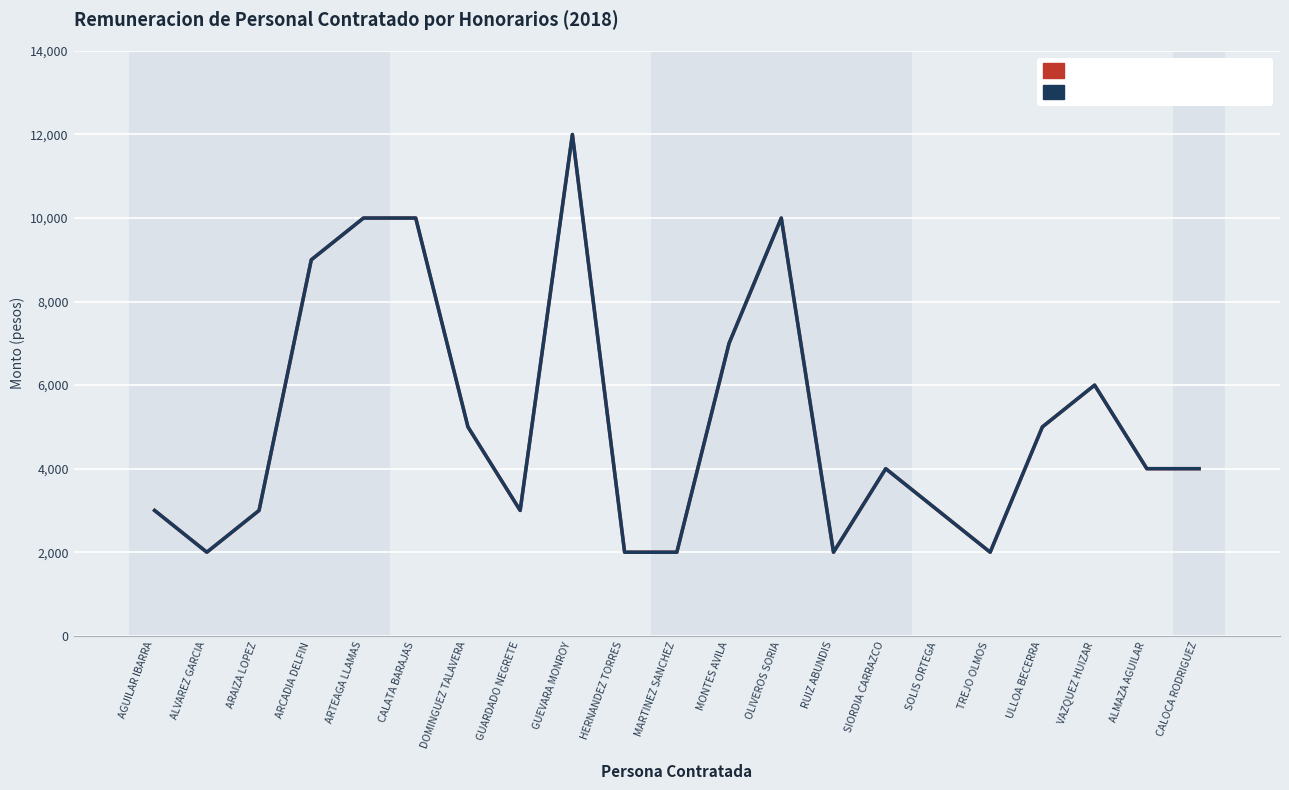

Rank the series at ARCADIA DELFIN from lowest to highest value.

Remuneracion mensual bruta, Monto total a pagar